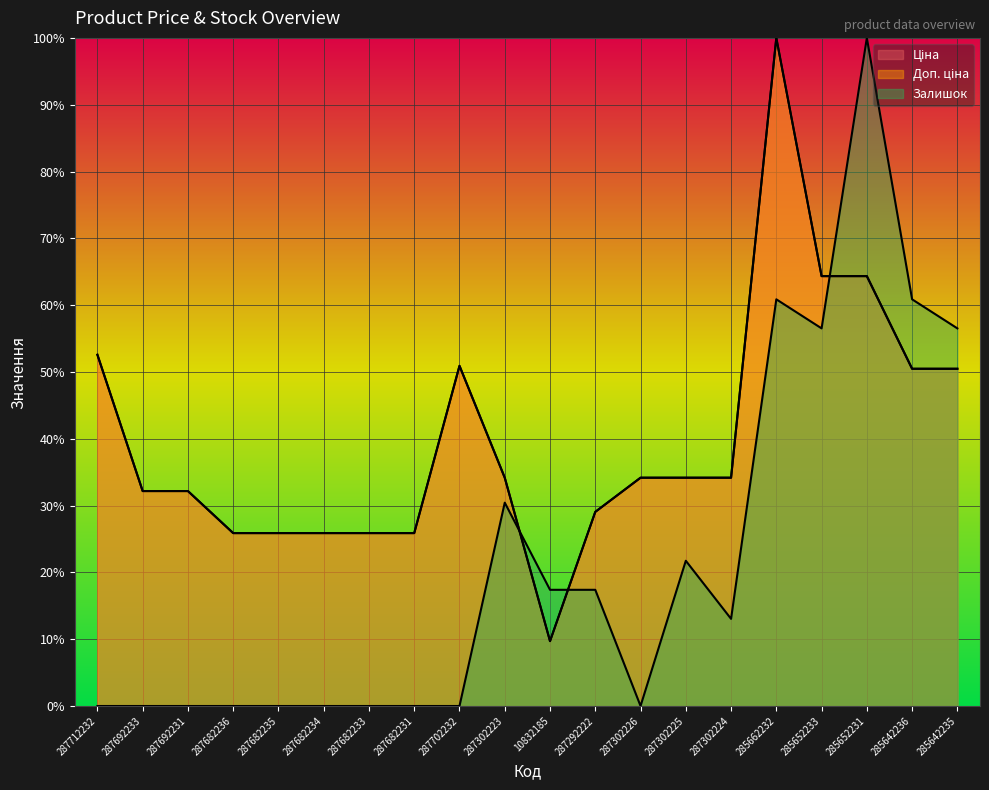

What position from the right is 285652233?

4